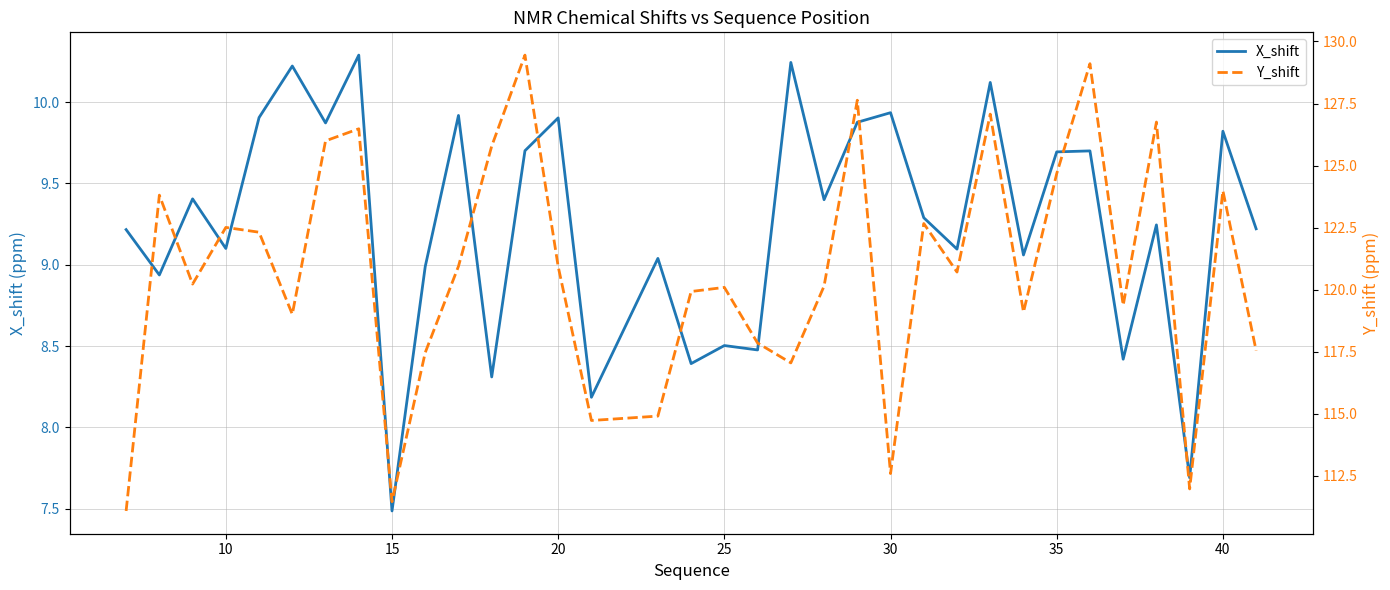

Count the number of data series in this chart.

2